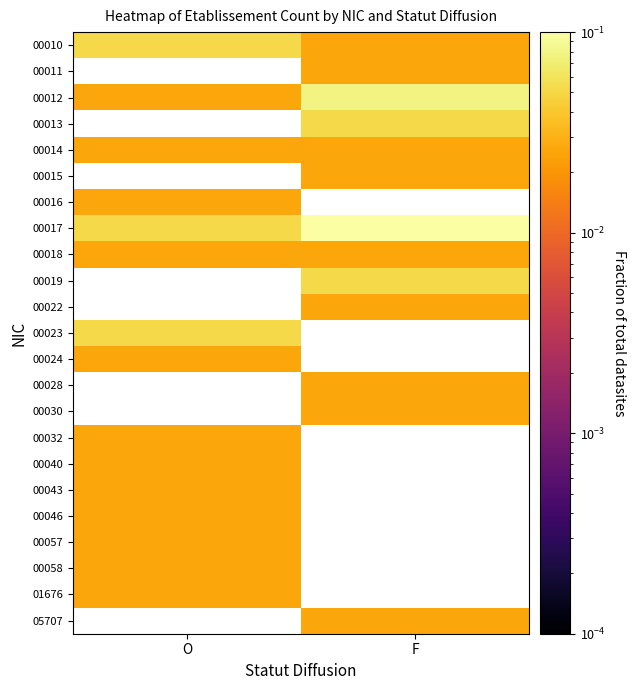

The 00028 series shows 0.0 at F. True or false?

False